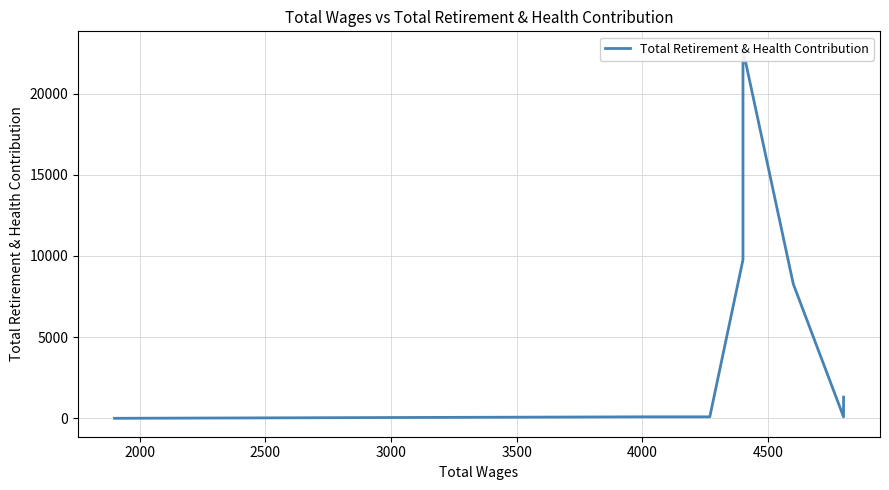

What is the maximum value shown in the chart?

22705